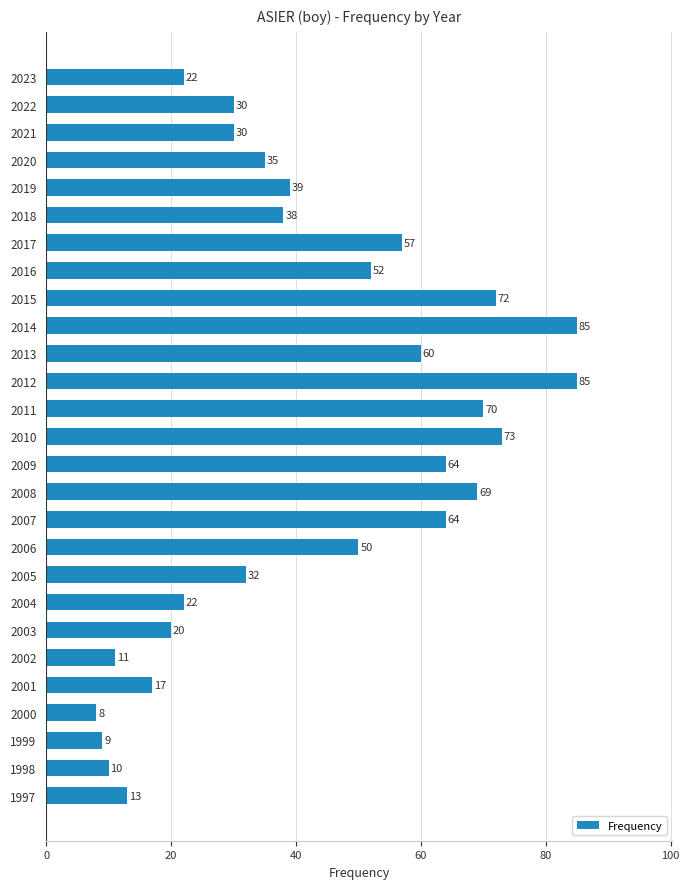

What is the change in value from 2012 to 2003?

-65